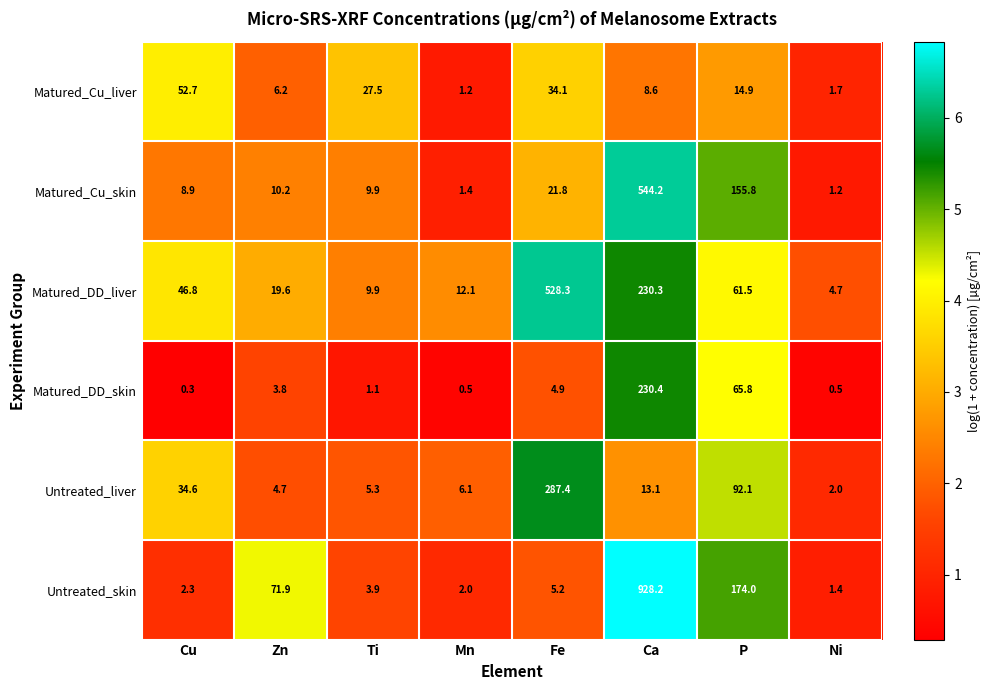

Which series changed the most between Zn and Ni?

Untreated_skin